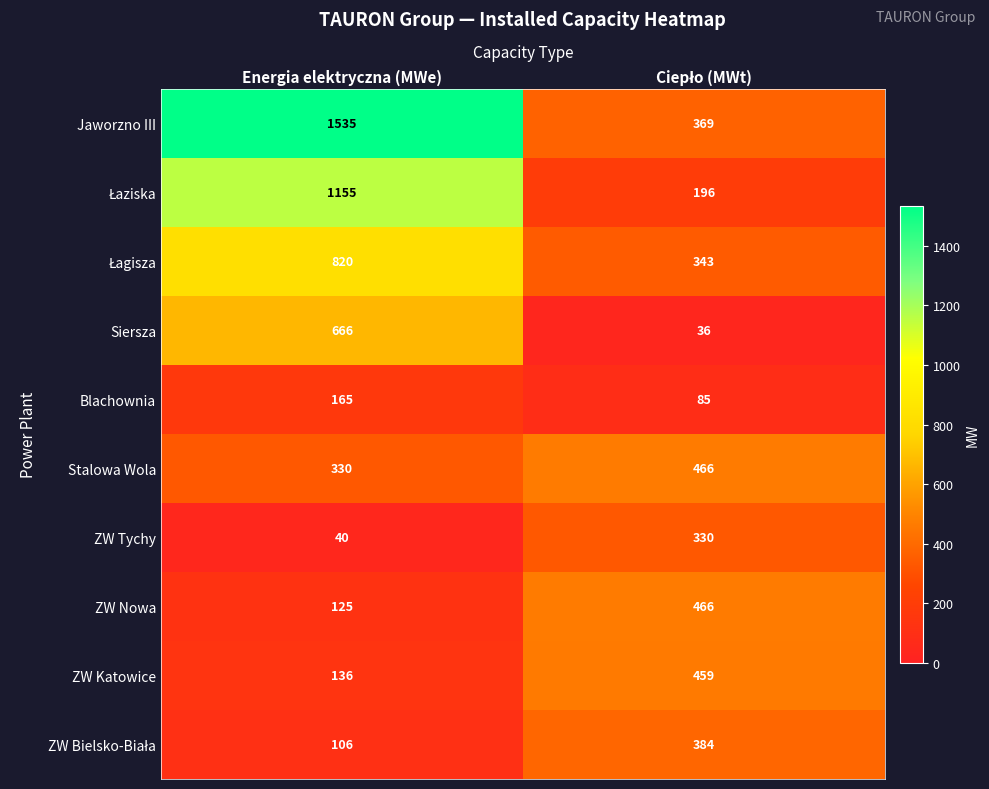

What is the lowest value of the Jaworzno III series?

369